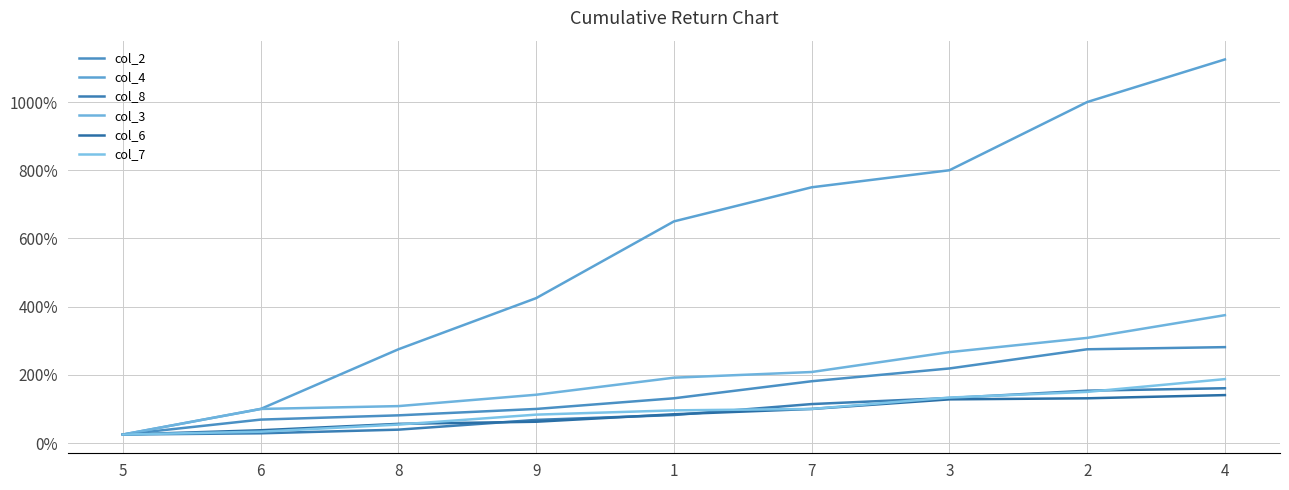

True or false: col_8 and col_2 intersect in this chart.

False